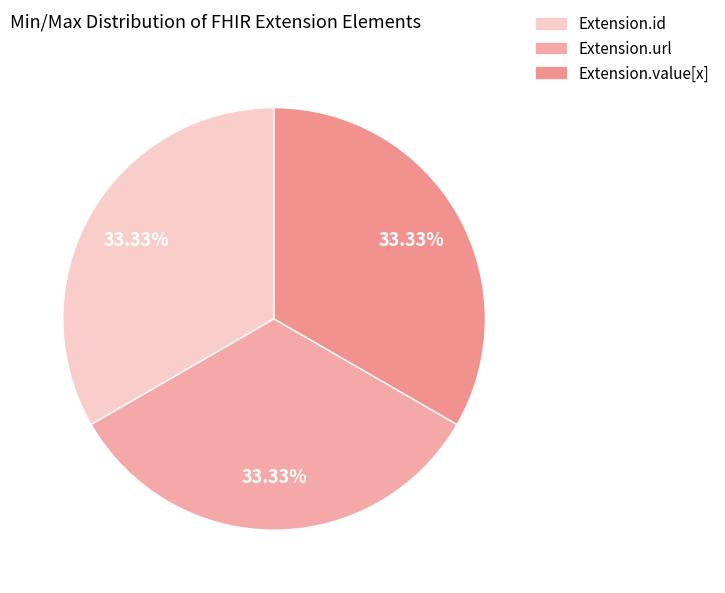

Which category has the smallest portion of the pie?

Extension.id